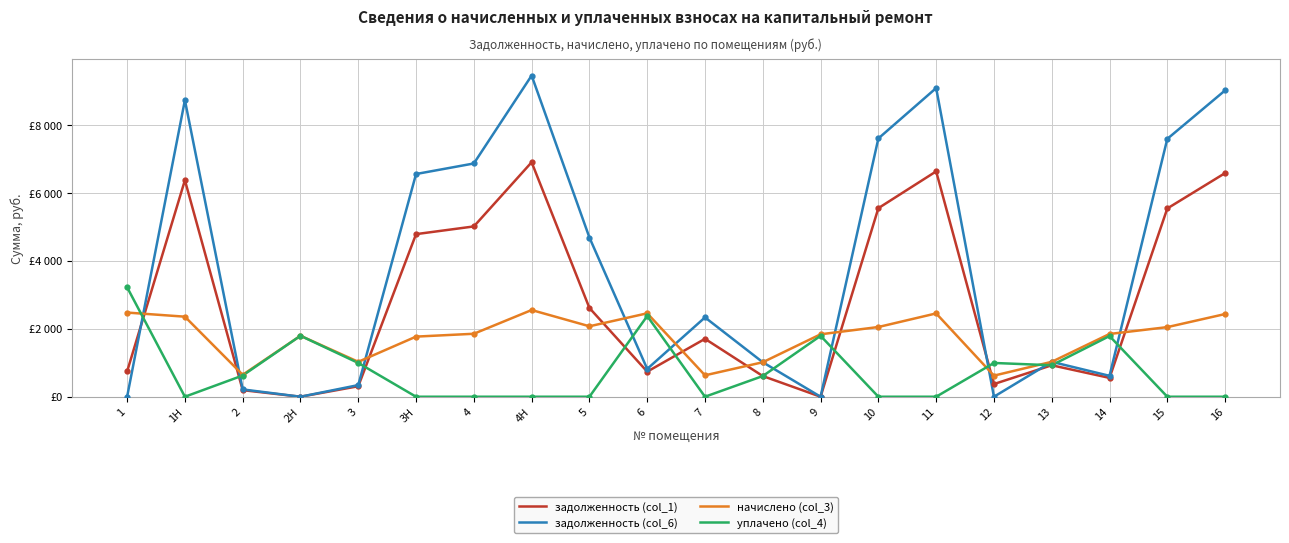

Which series changed the most between 7 and 16?

задолженность (col_6)